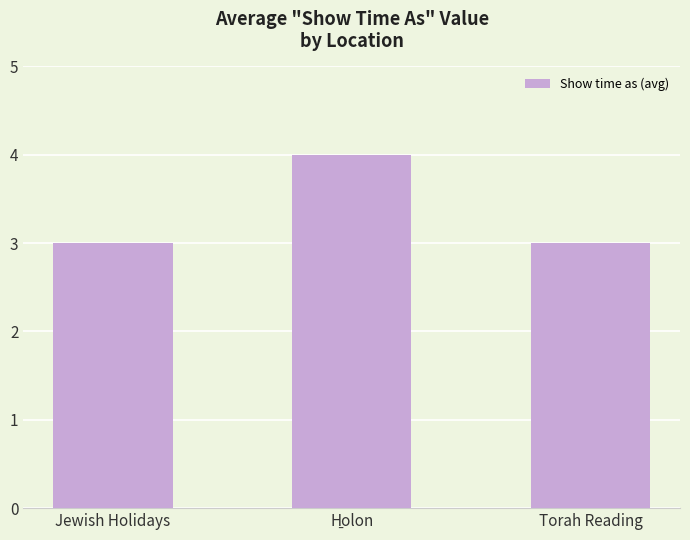

What is the difference between the maximum and minimum values?

1